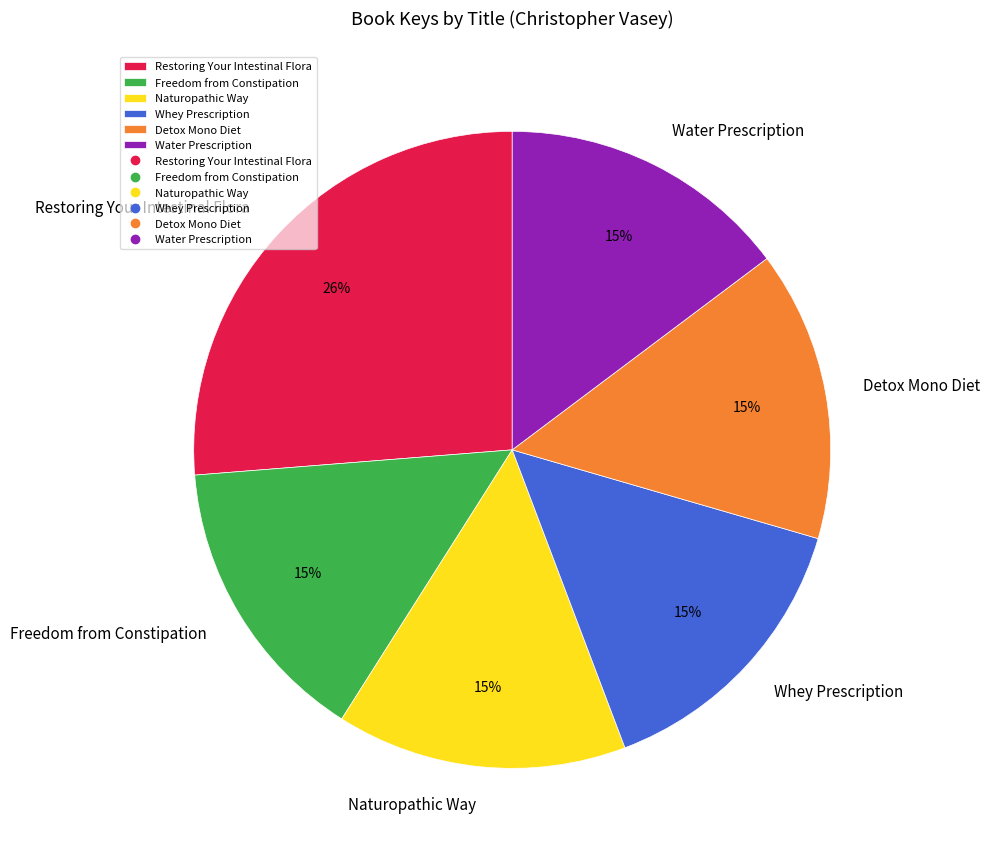

Count the number of slices in the pie.

6